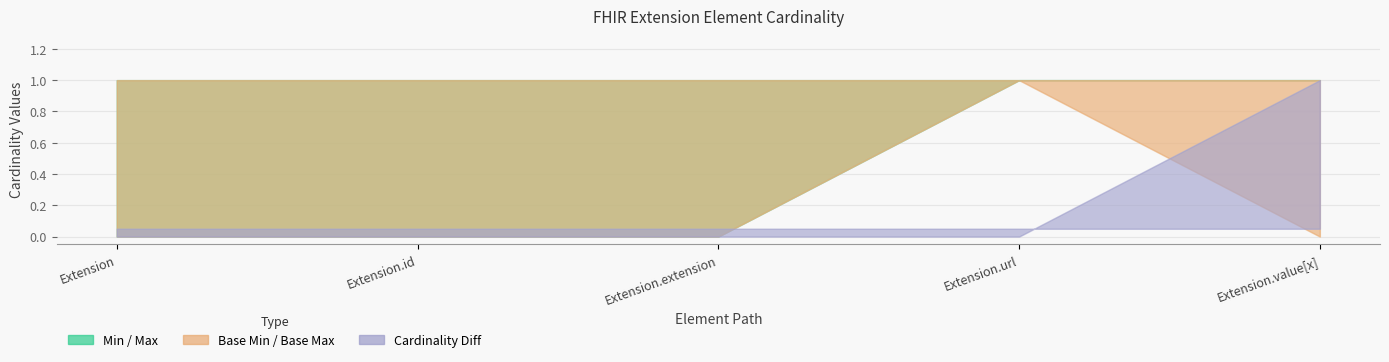

True or false: Base Max_numeric and Base Min cross at least once.

False